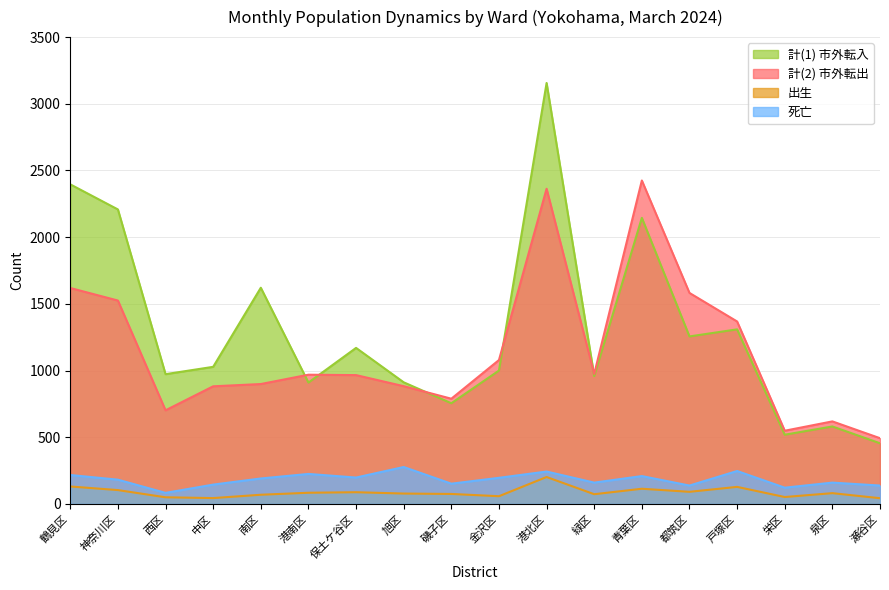

What is the label of the 1st point from the right?

瀬谷区